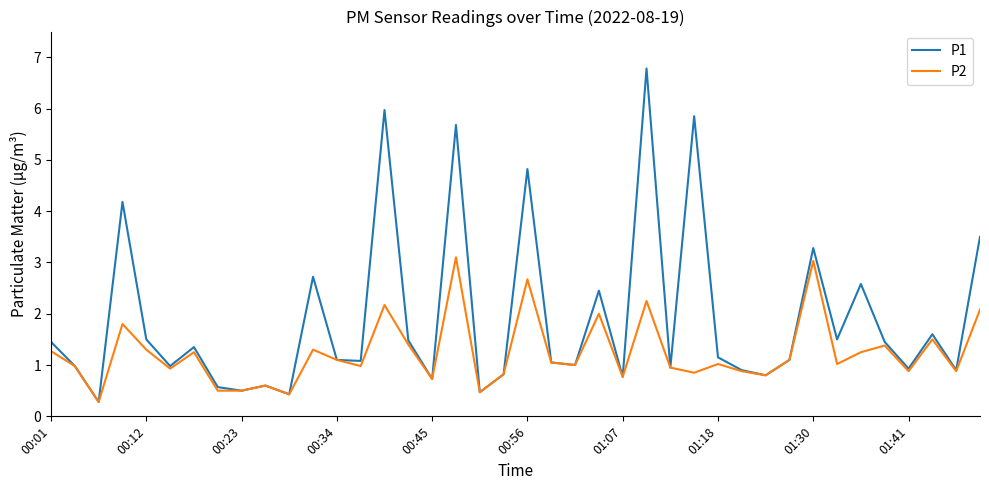

Which series has the largest total across all categories?

P1